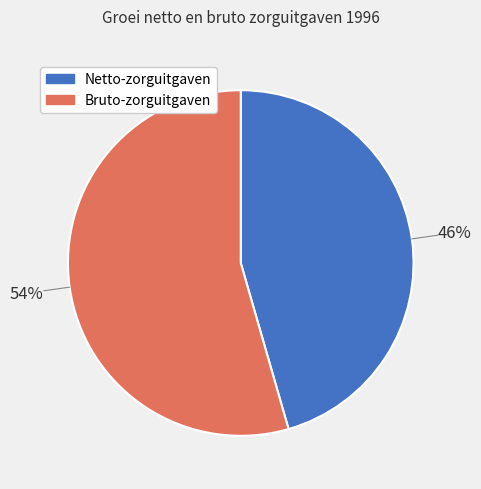

To the nearest percent, what percentage of the pie is Bruto-zorguitgaven?

54%